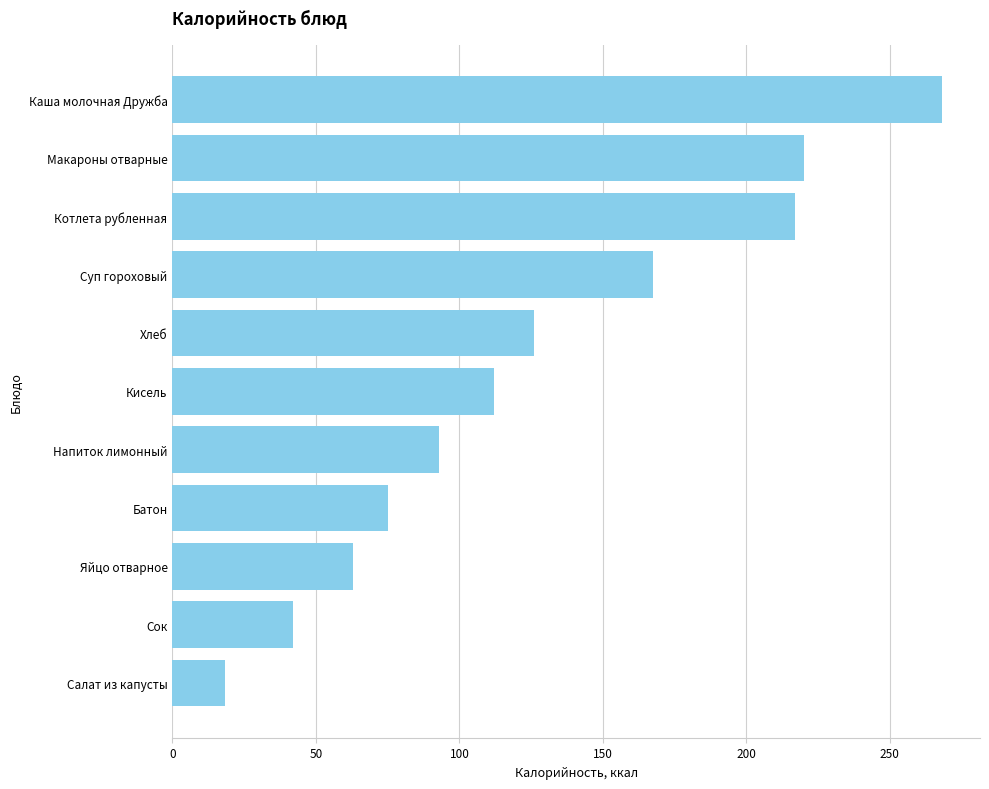

What is the change in value from Салат из капусты to Батон?

+56.6